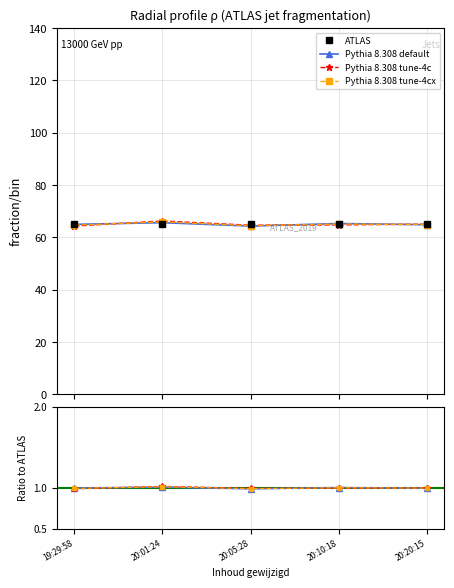

List the labels in order of Pythia 8.308 default value, smallest first.

20:05:28, 20:20:15, 19:29:58, 20:10:18, 20:01:24